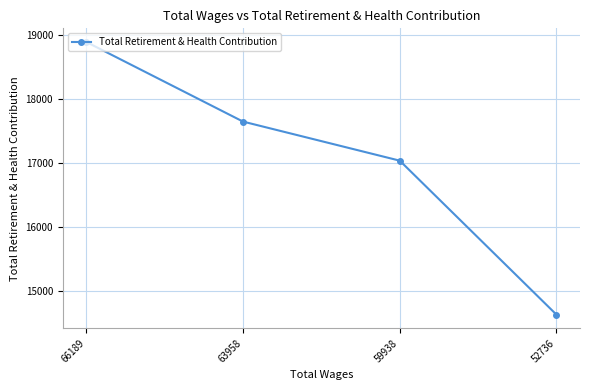

What value does the data have at 52736, to the nearest 100?

14600